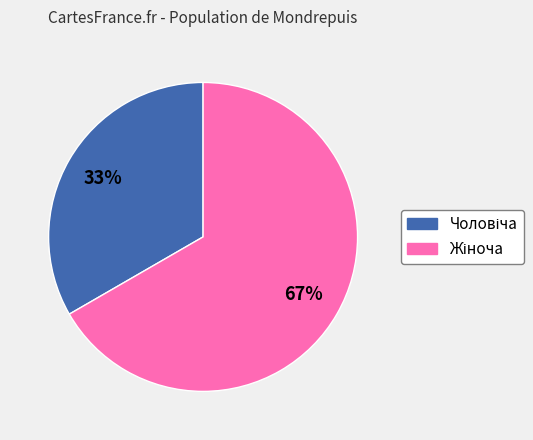

To the nearest percent, what is the average slice percentage?

50%